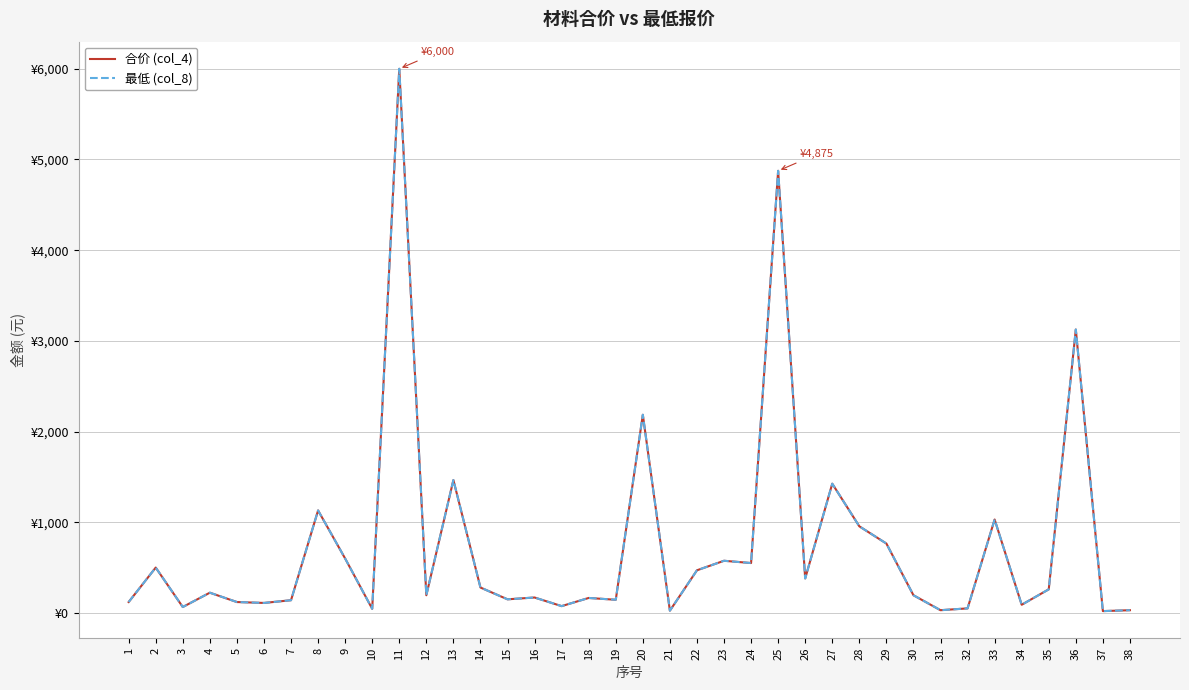

At 35, list the series in order from smallest to largest.

合价 (col_4), 最低 (col_8)